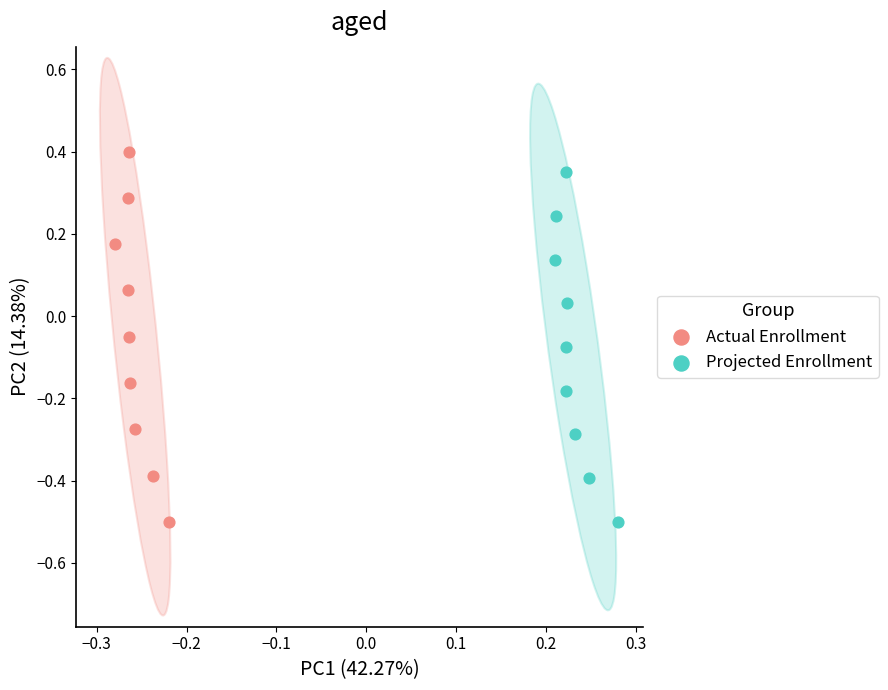

Which series has the widest spread of Y values?

Actual Enrollment